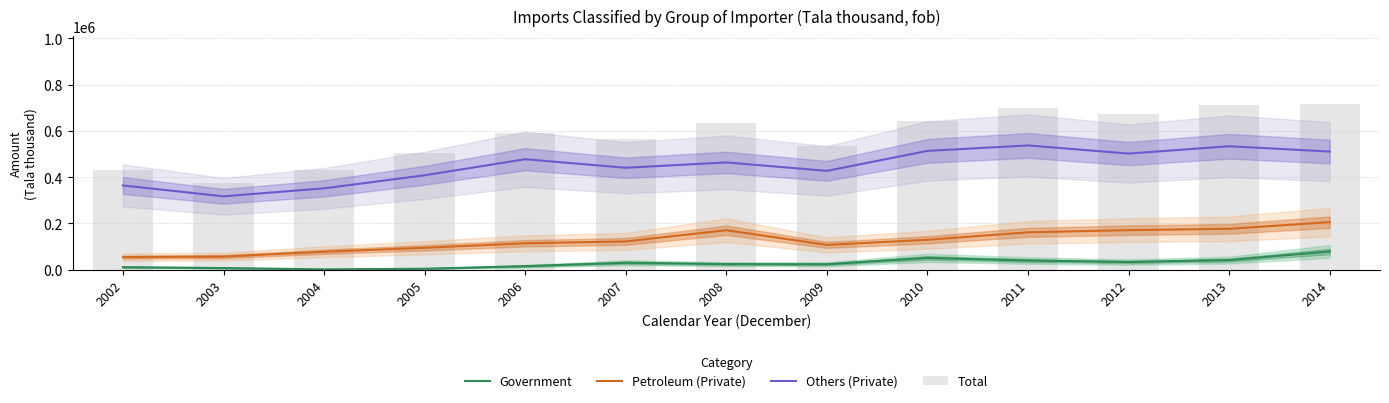

What is the difference between the maximum and second lowest values in the Others (Private) series?

185394.0